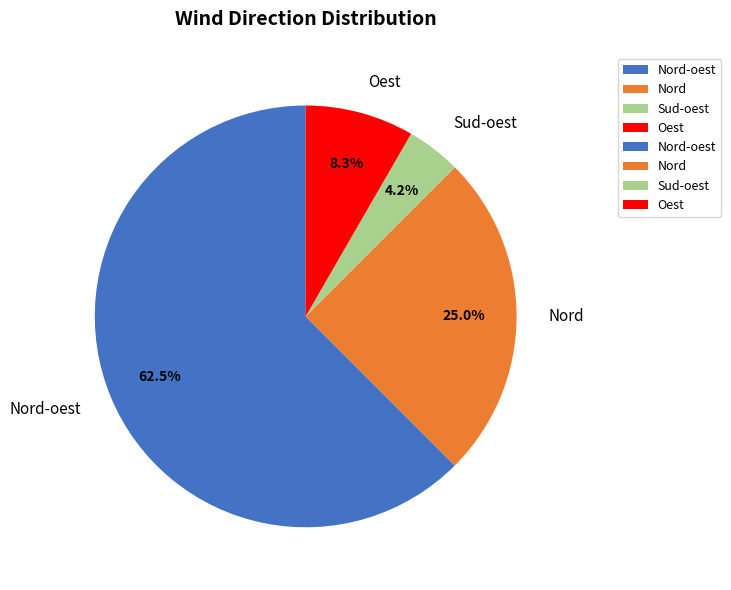

To the nearest percent, what is the average slice percentage?

25%